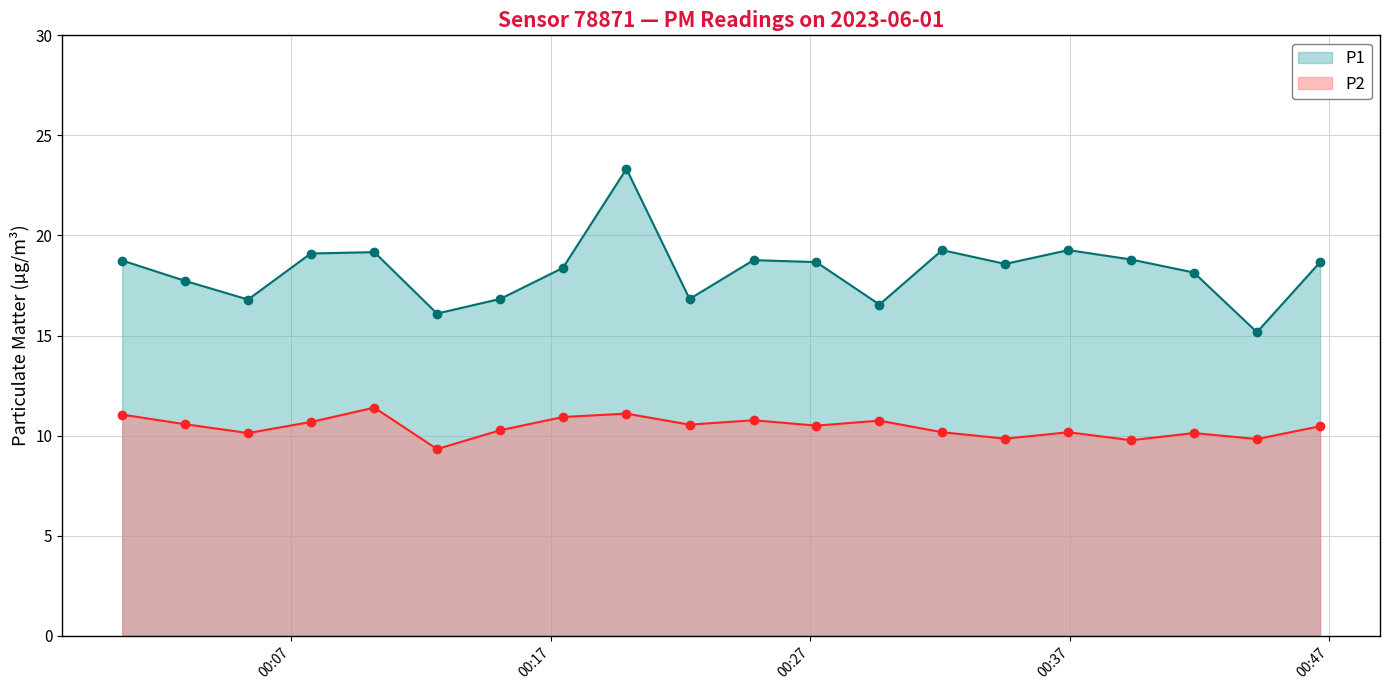

Which series has the largest total across all categories?

P1